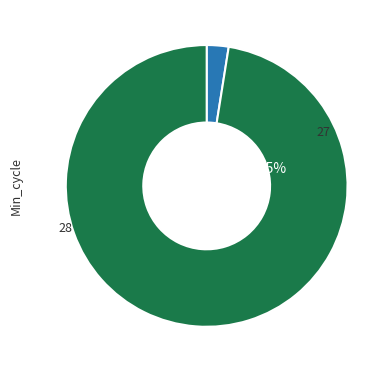

Is 28 the majority of the pie?

No